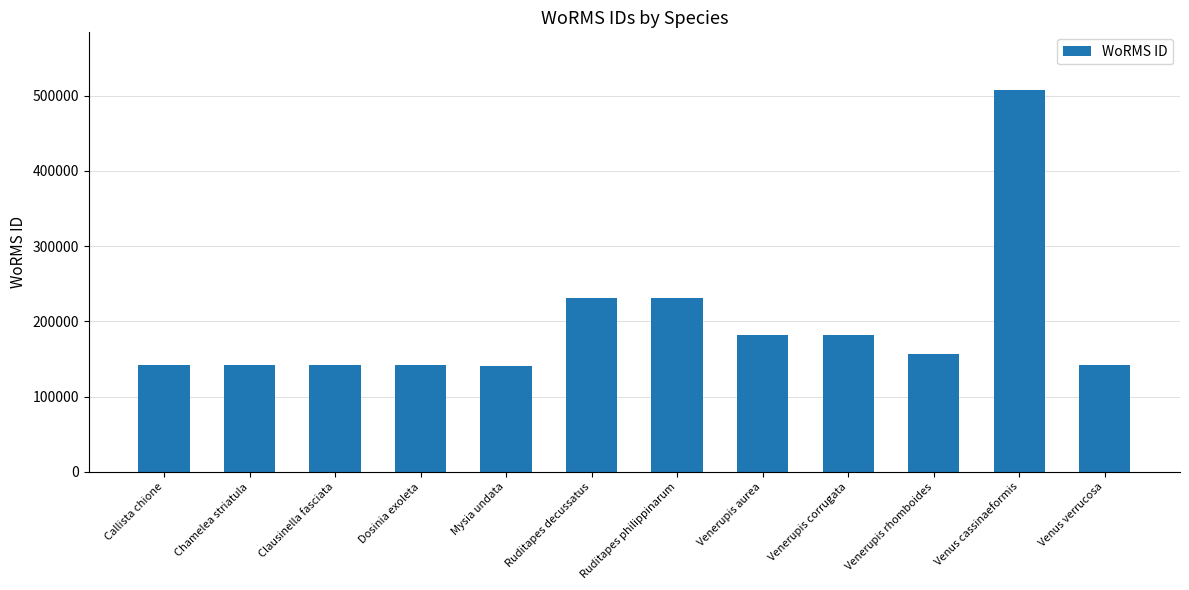

What is the value of the 5th bar from the left?

140728